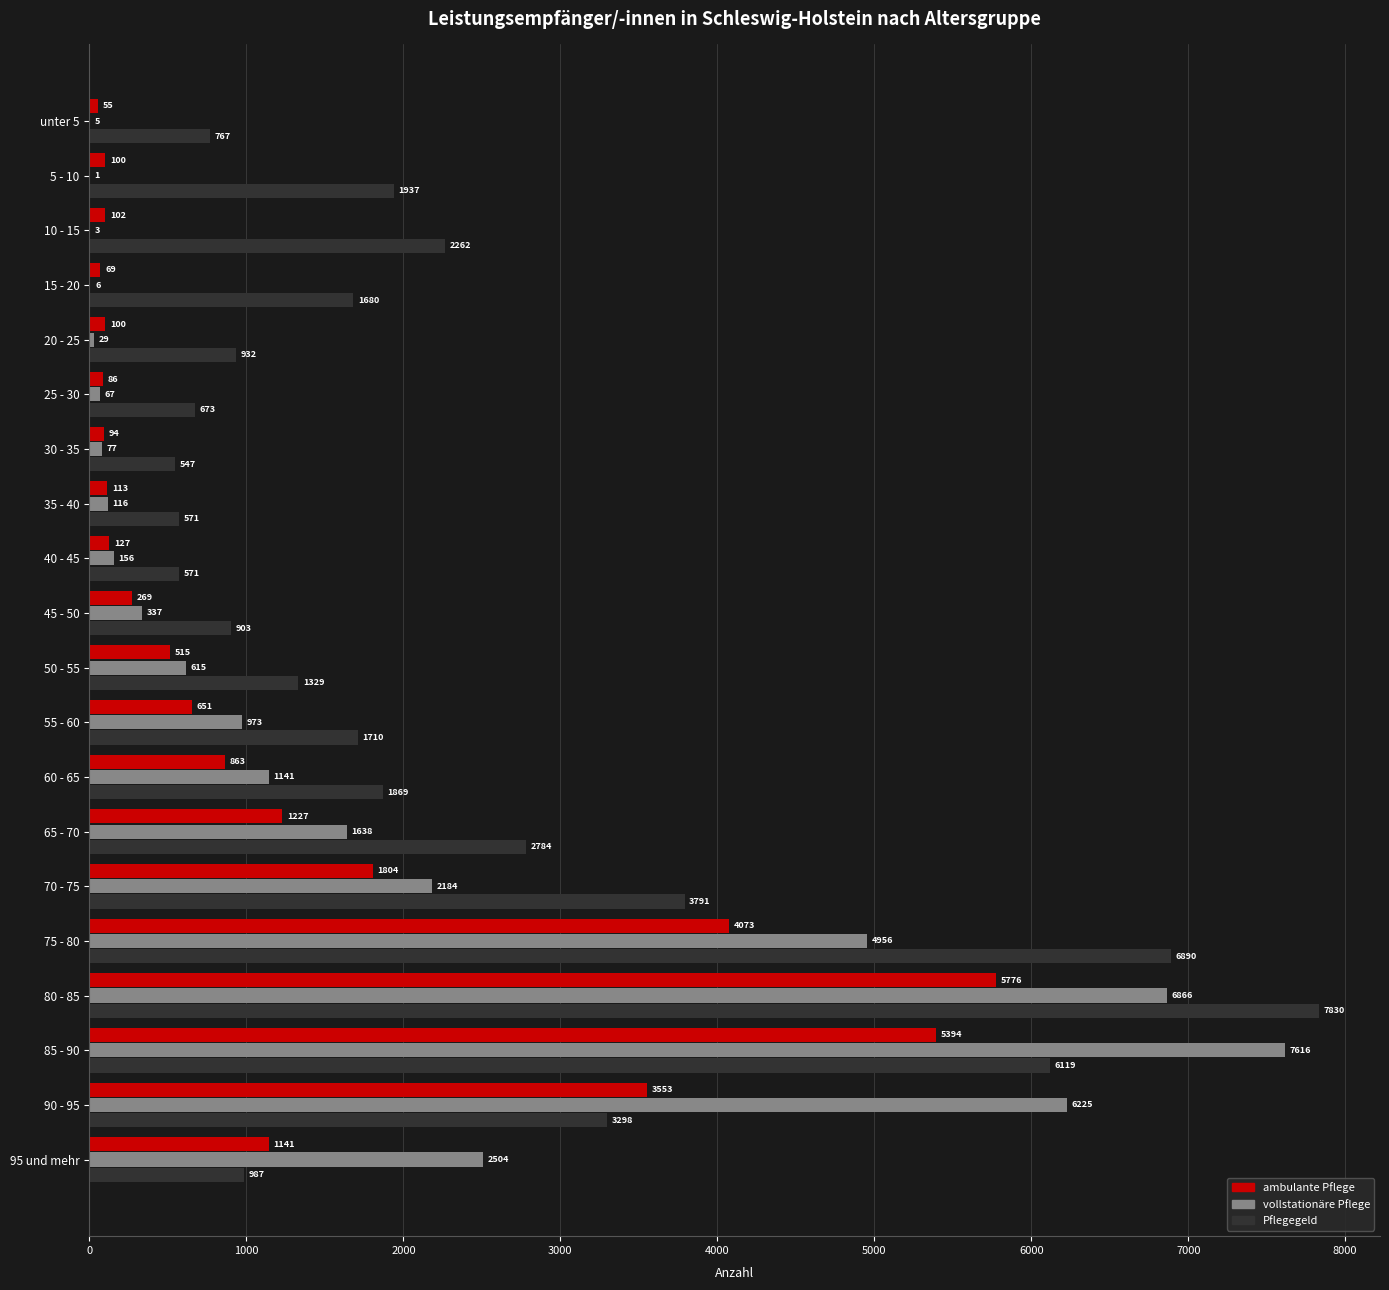

Between unter 5 and 15 - 20, which series saw the biggest shift?

Pflegegeld